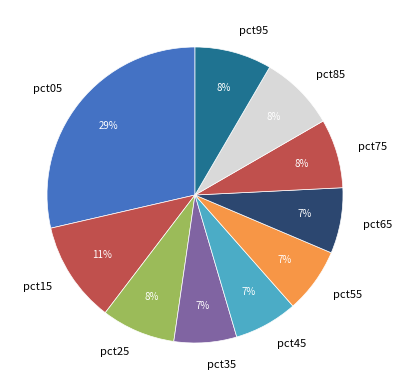

Is it true that pct55 is 7% of the pie?

True